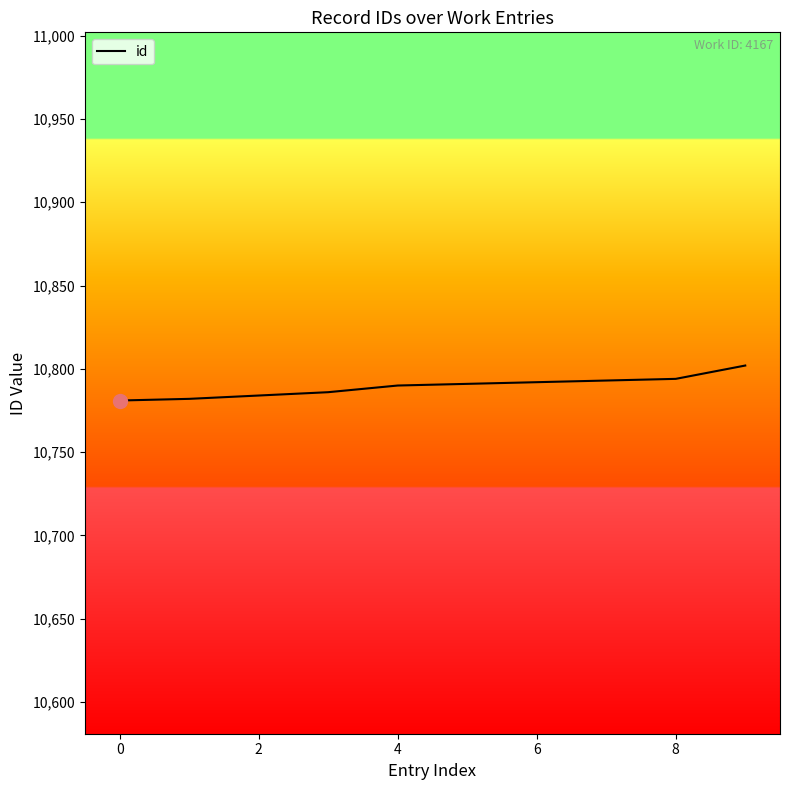

What is the minimum value shown in the chart?

10781